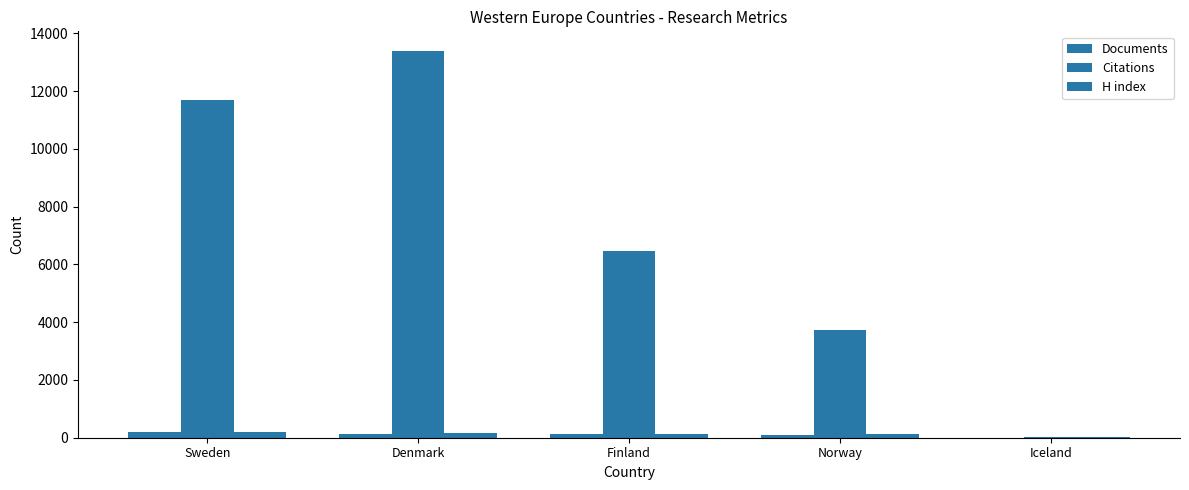

How many series are shown in this chart?

3